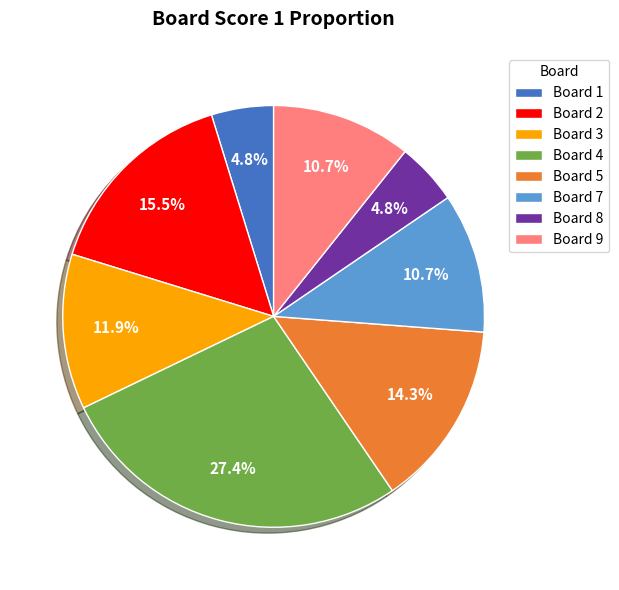

Combined, what portion of the pie is Board 7 and Board 4?

38.1%